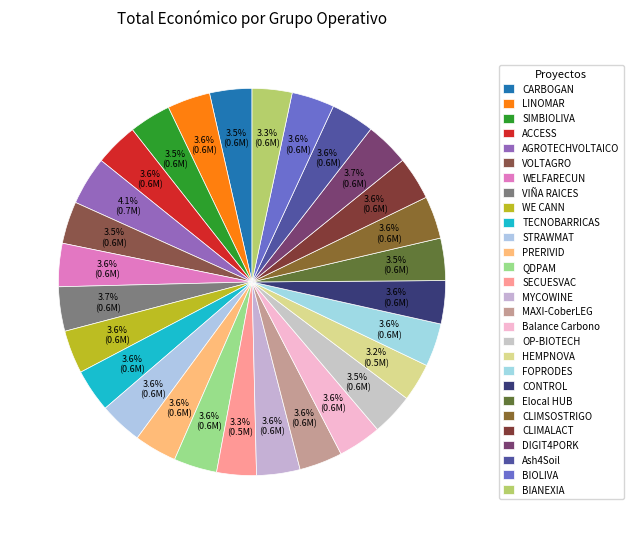

How many segments does this pie chart have?

28